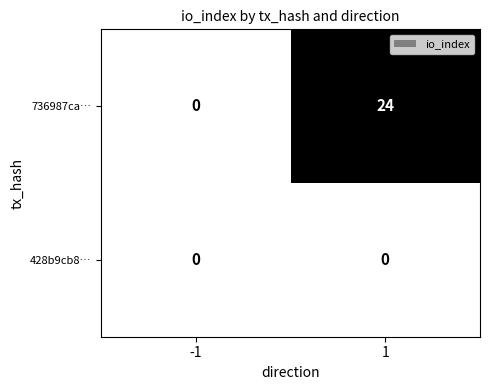

What is the total value across all series at 1?

24